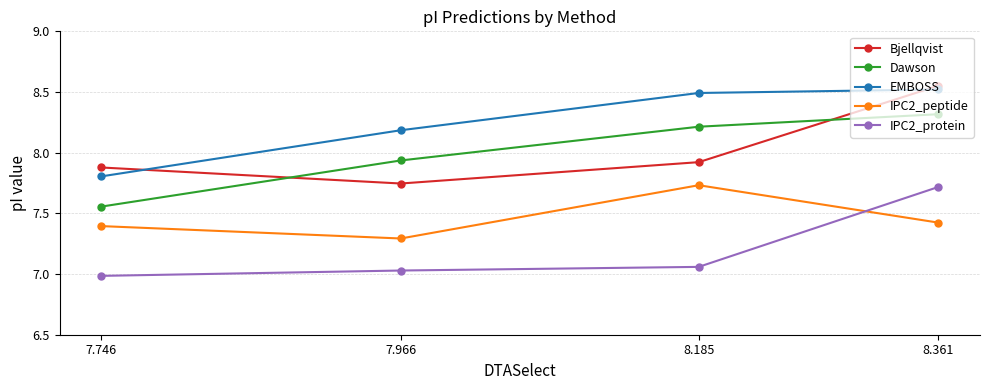

How many data points does each series have?

4